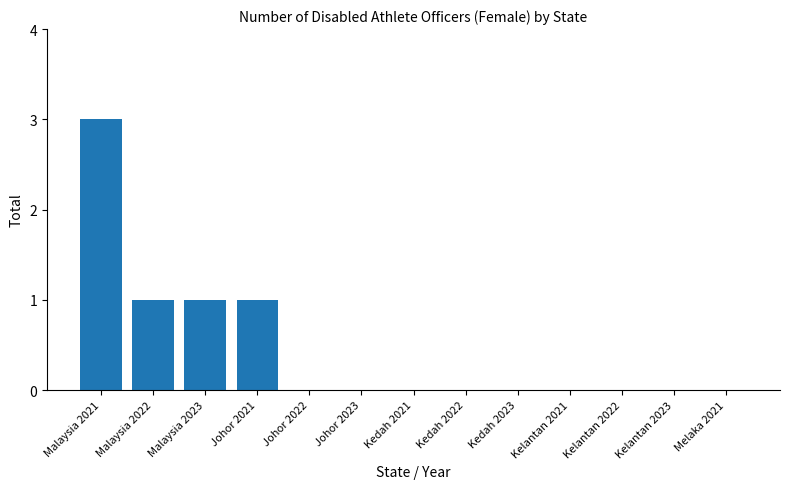

The chart shows a value of 2 at Malaysia 2023. True or false?

False